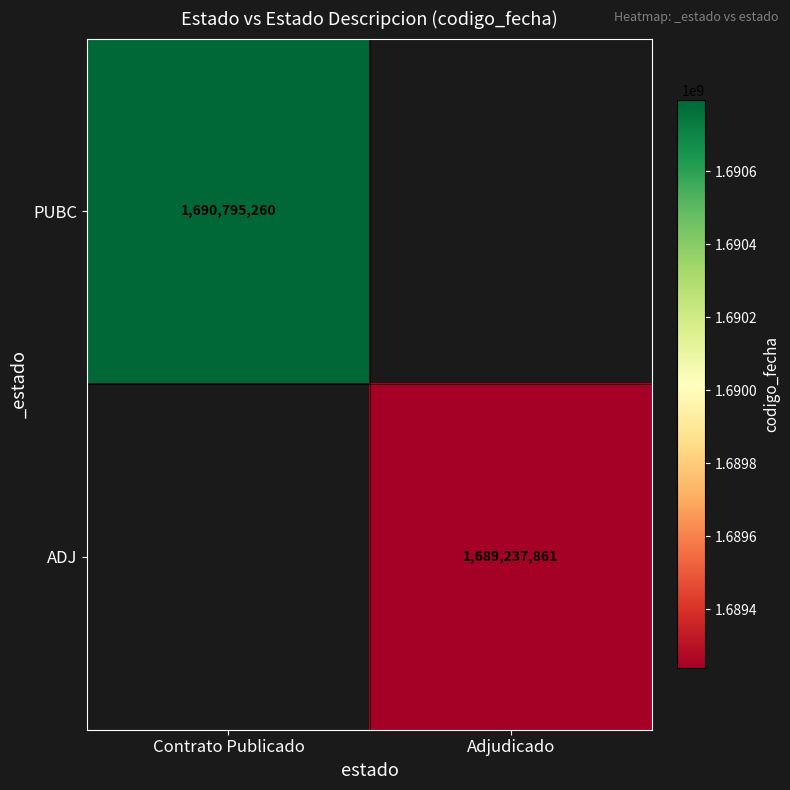

The value of ADJ at Adjudicado is 1689237861. True or false?

True